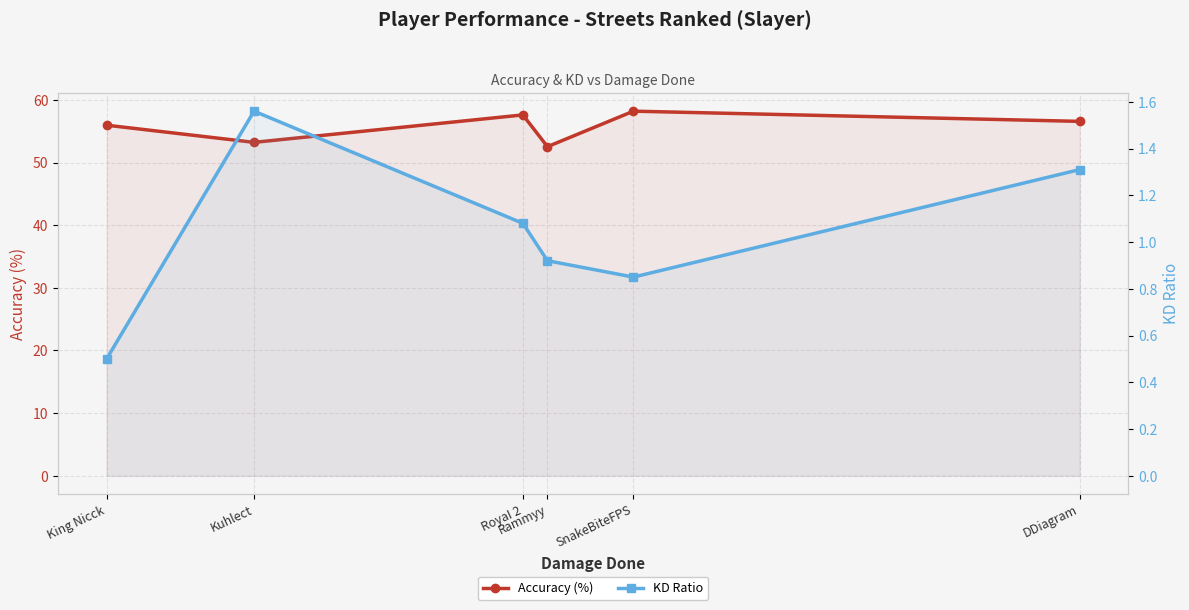

What is the maximum value for Accuracy (%)?

58.2